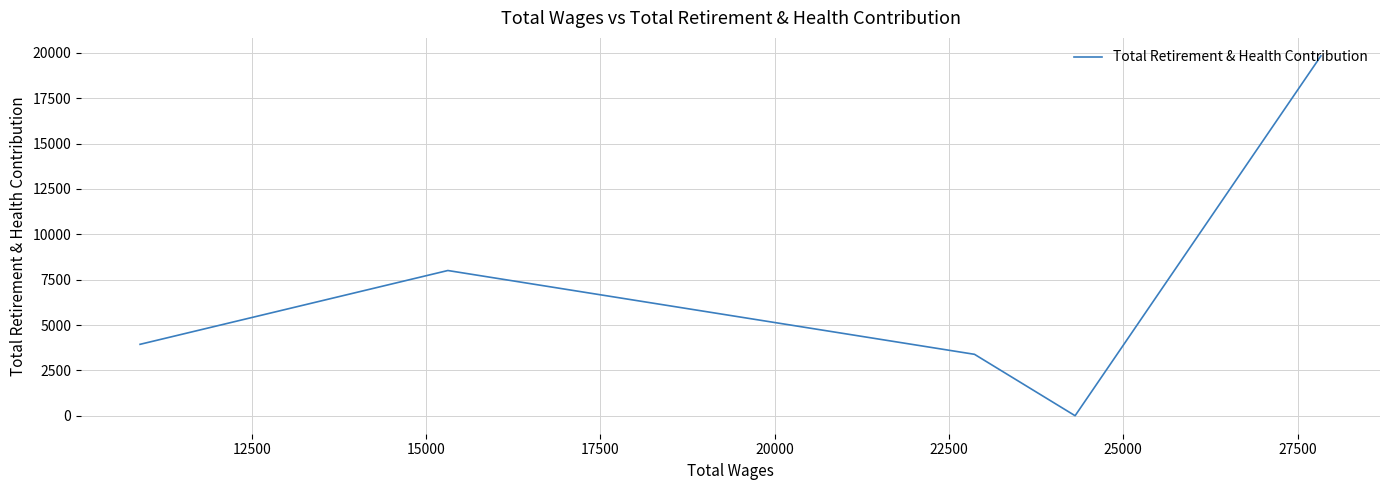

Does the chart display data point markers on the line(s)?

No